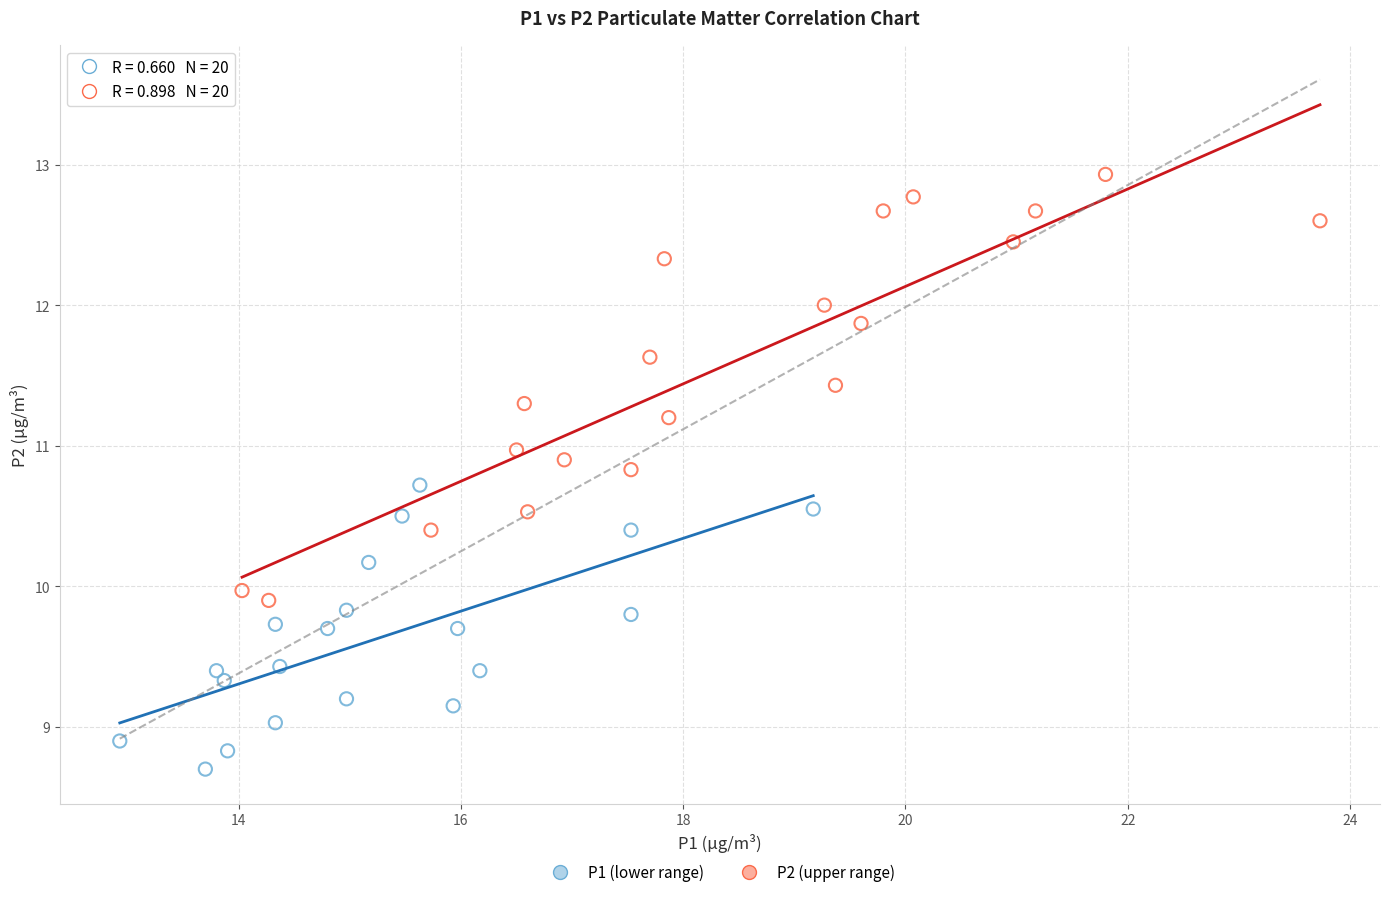

What are all the series names shown in the legend?

P1 (lower range), P2 (upper range)